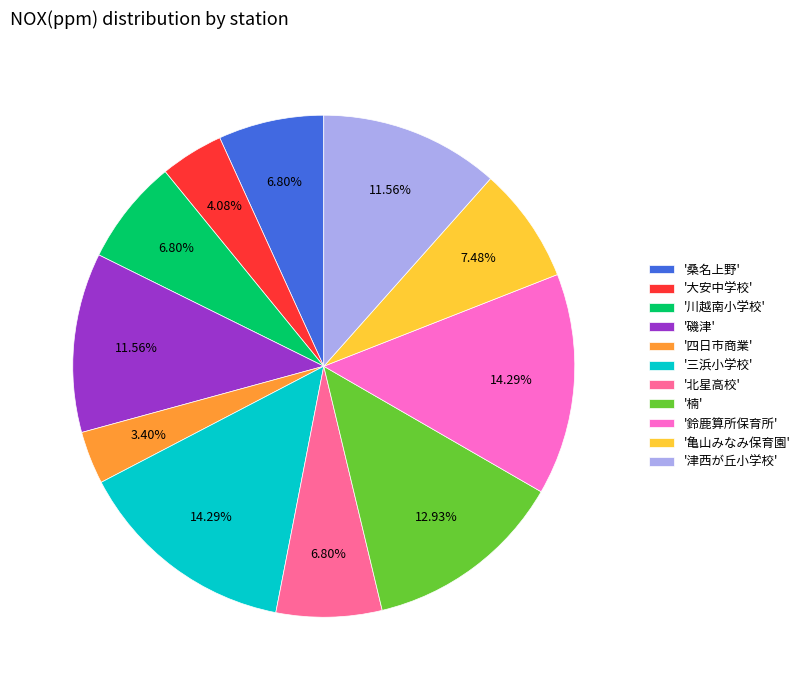

Count the number of slices in the pie.

11